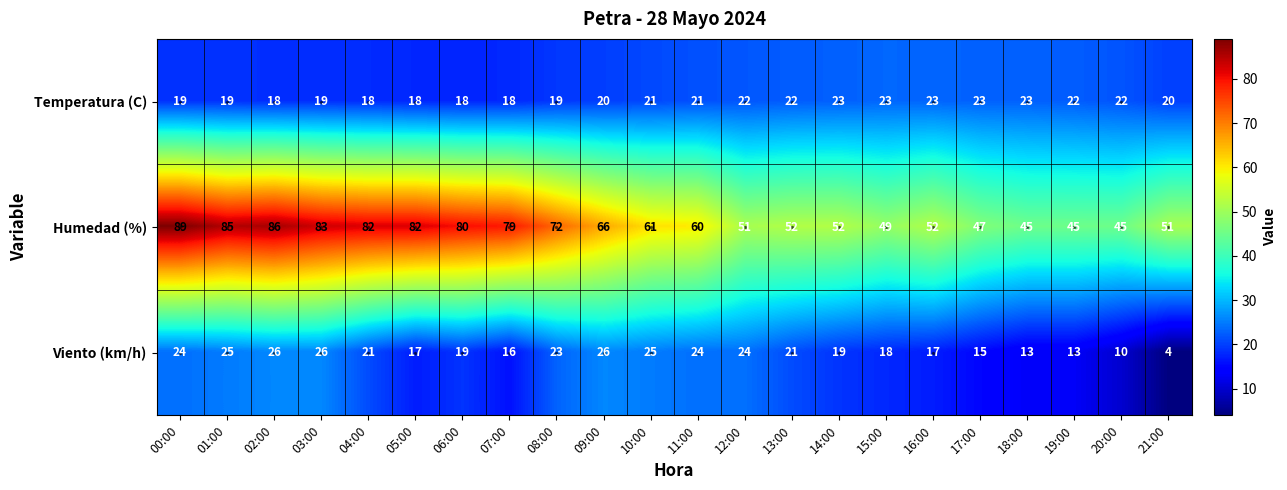

What is the difference between the Temperatura (C) values at 15:00 and 04:00?

5